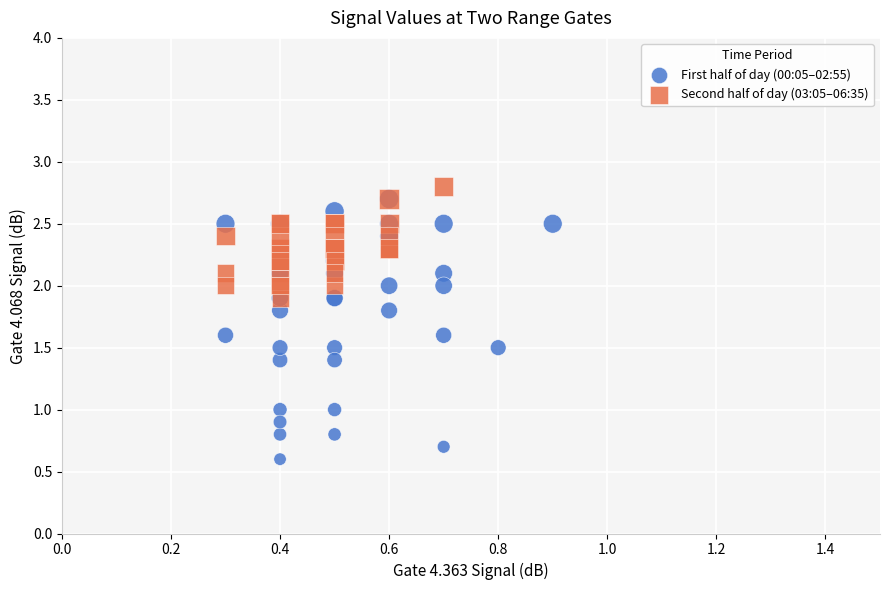

Which series contains the lowest Y value?

First half of day (00:05–02:55)